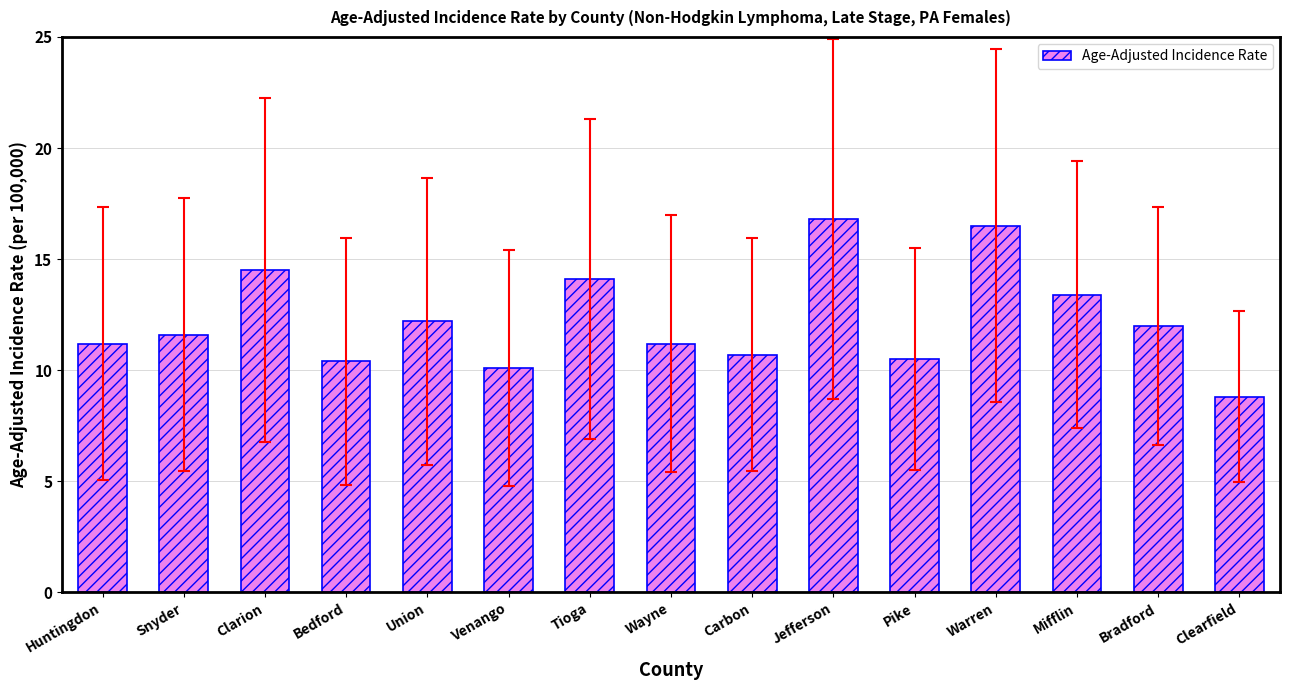

Read the value at Snyder.

11.6